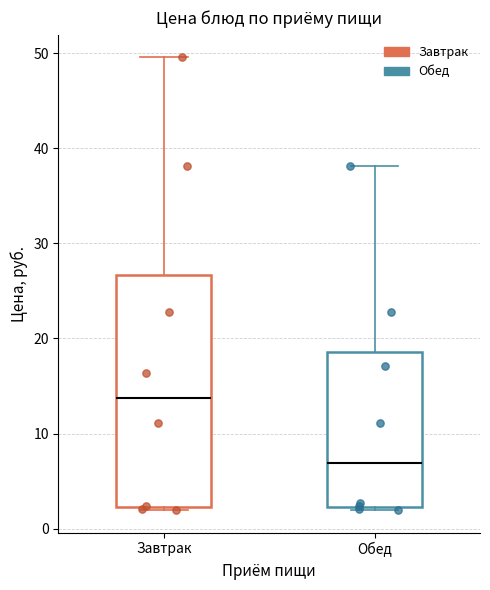

Where does the upper whisker of the box for Завтрак end on the y-axis? The values are not printed on the chart, so give them approximately, as read against the axis.

50